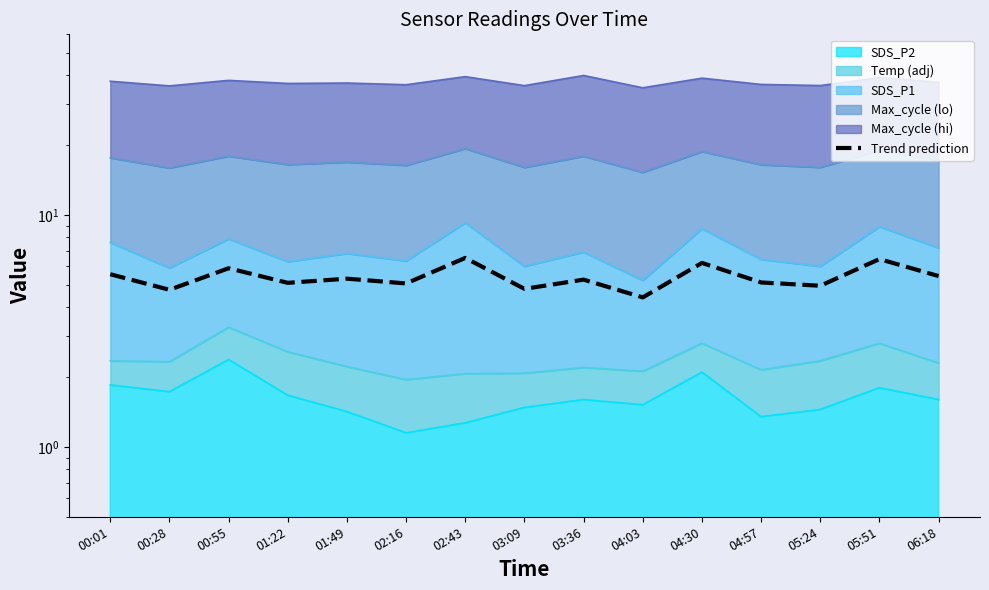

How many points are lower than both their immediate neighbors (excluding endpoints)?

6